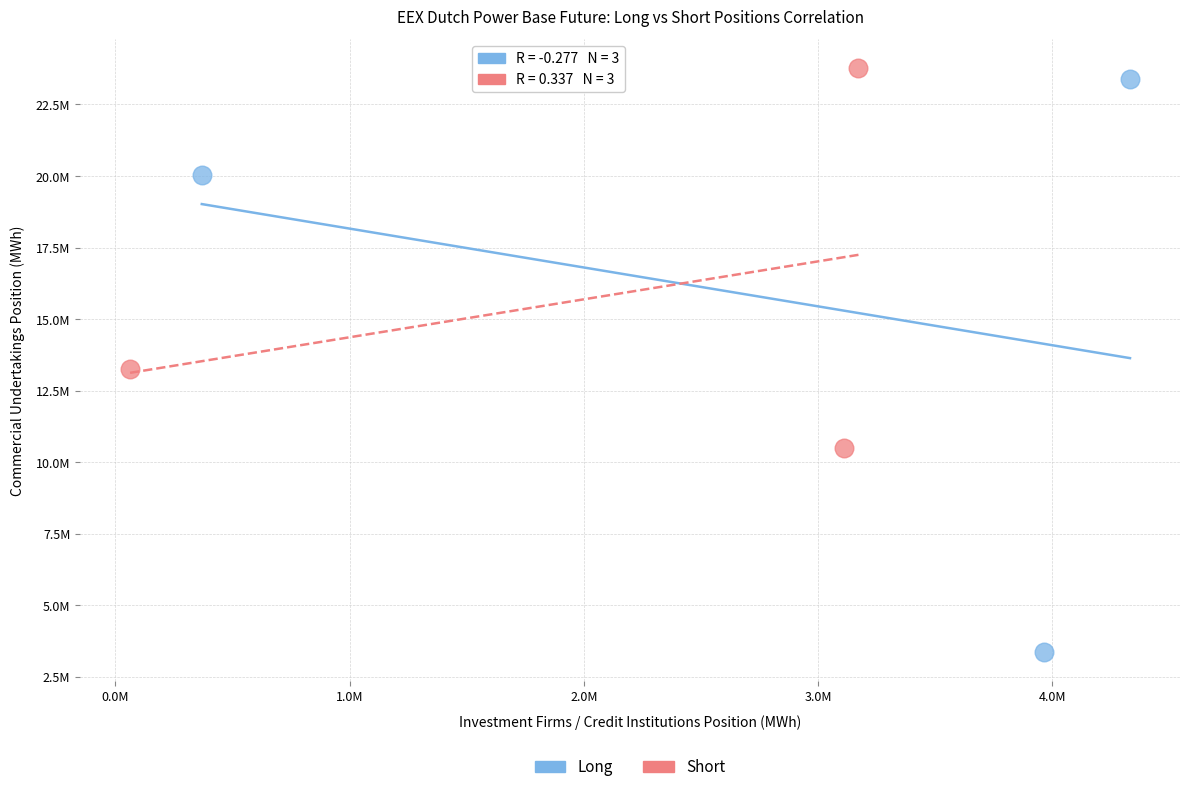

Which series has the largest Y range (max minus min)?

Long